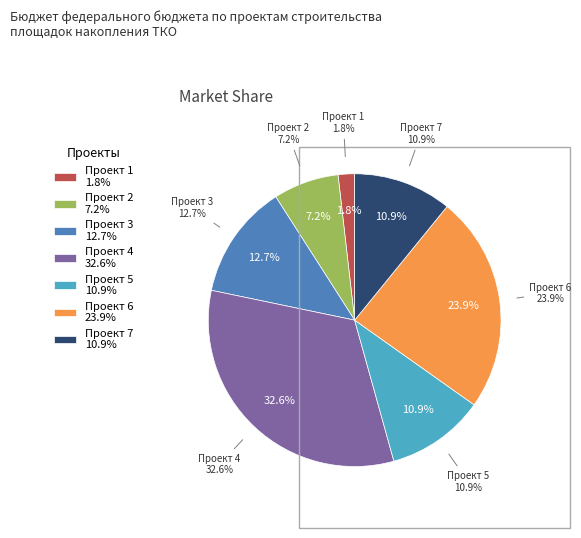

Which category has the smallest portion of the pie?

Проект 1